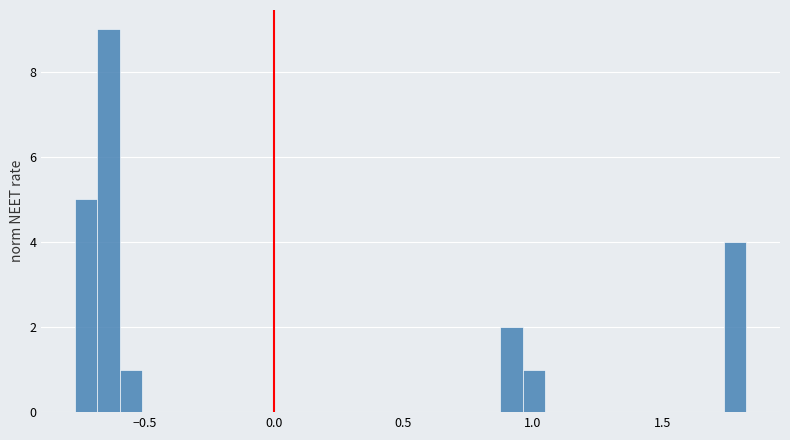

Read against the x-axis, roughly where is the centre of the tallest bar?

-0.65